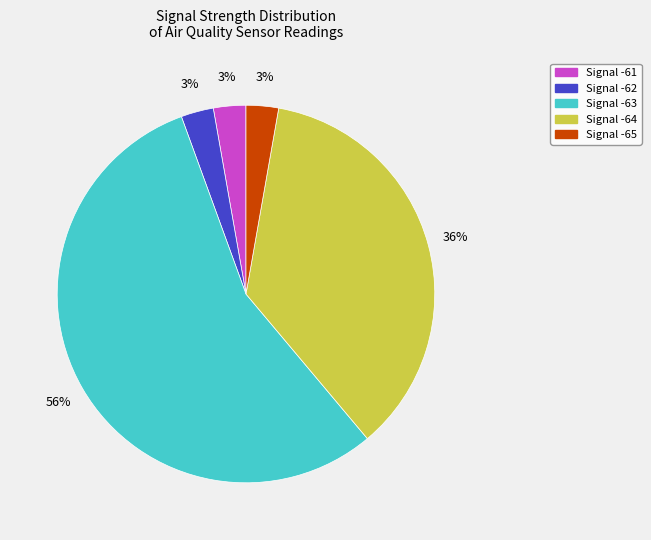

To the nearest percent, what is the average slice percentage?

20%